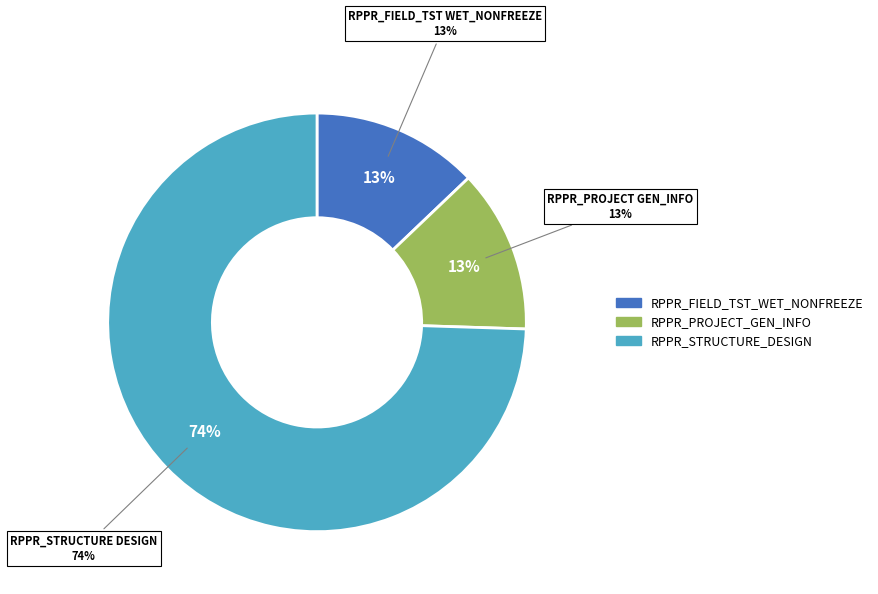

What is the largest slice in the pie chart?

RPPR_STRUCTURE_DESIGN